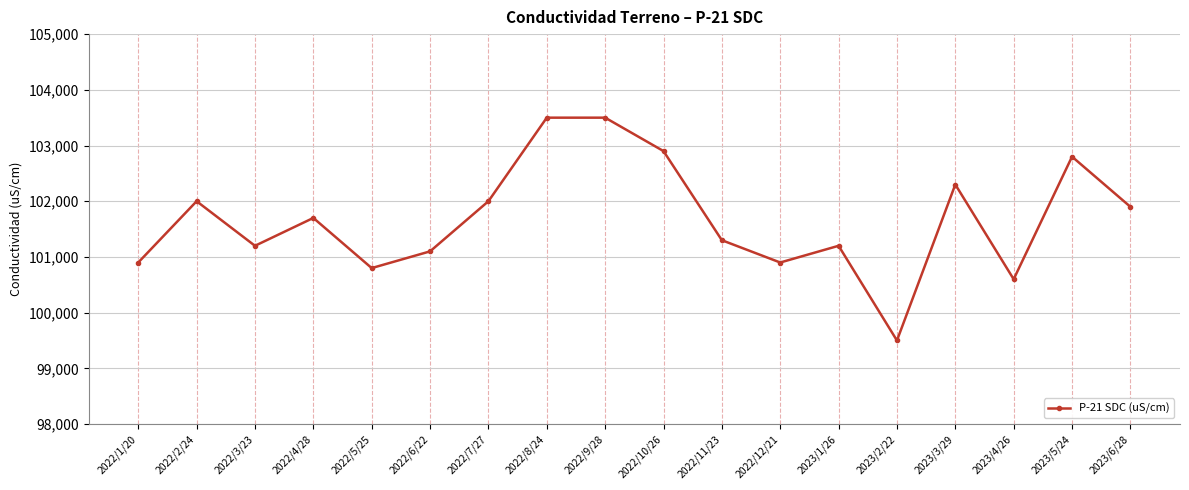

What is the label of the 6th point from the left?

2022/6/22